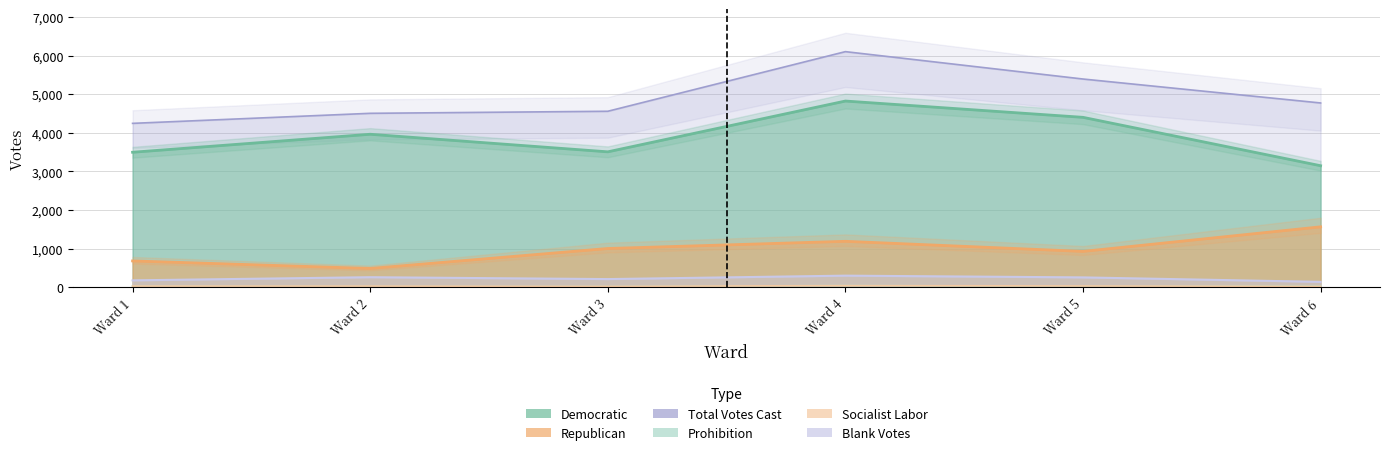

True or false: Total Votes Cast and Prohibition cross at least once.

False